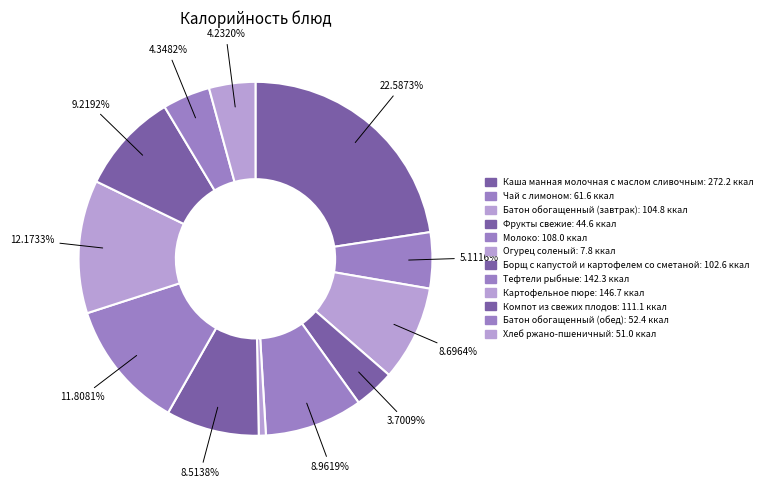

Rank the categories by value from lowest to highest.

Огурец соленый, Фрукты свежие, Хлеб ржано-пшеничный, Батон обогащенный (обед), Чай с лимоном, Борщ с капустой и картофелем со сметаной, Батон обогащенный (завтрак), Молоко, Компот из свежих плодов, Тефтели рыбные, Картофельное пюре, Каша манная молочная с маслом сливочным